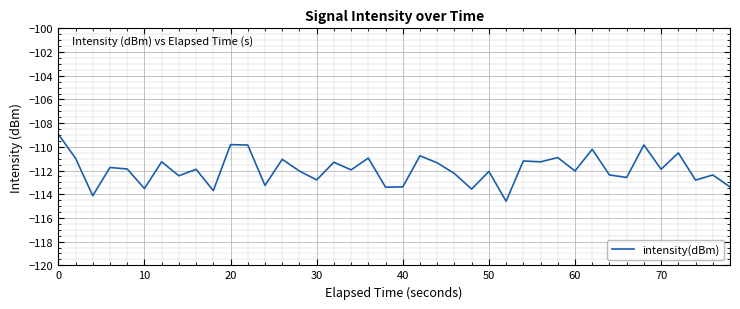

What is the difference between the maximum and minimum values?

5.7